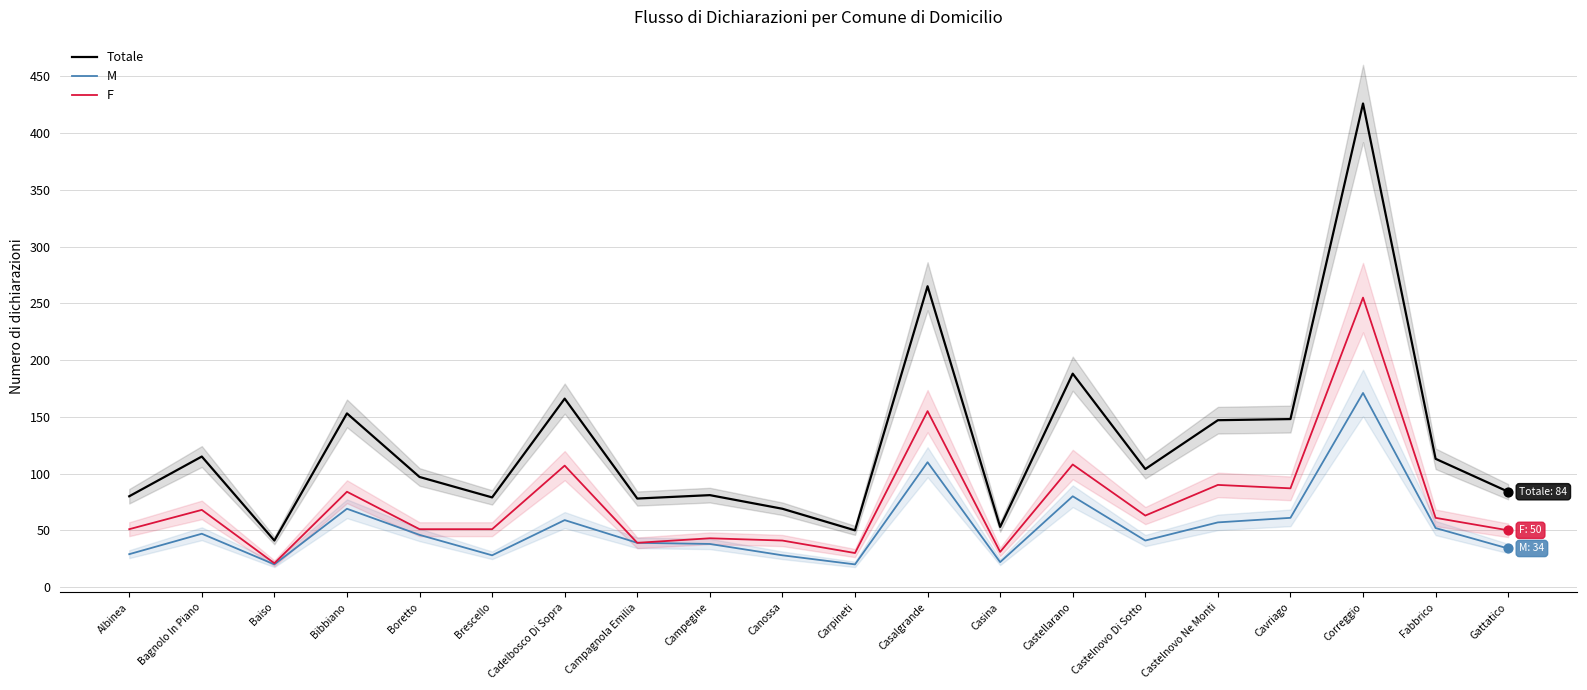

Which series contains the highest Y value?

Totale